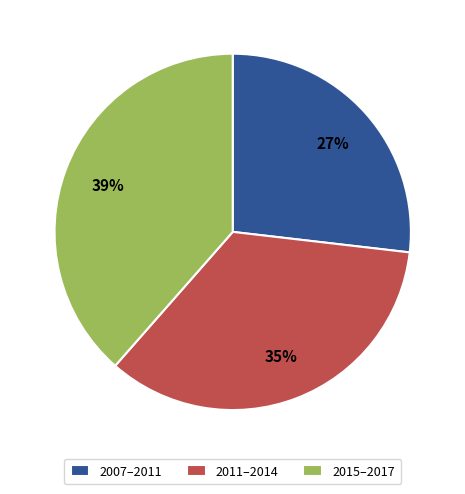

Rank the categories by value from highest to lowest.

2015–2017, 2011–2014, 2007–2011